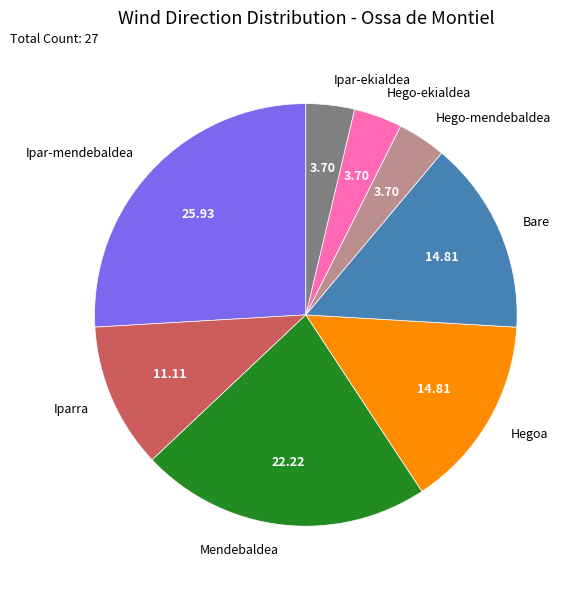

Which slice is the largest?

Ipar-mendebaldea